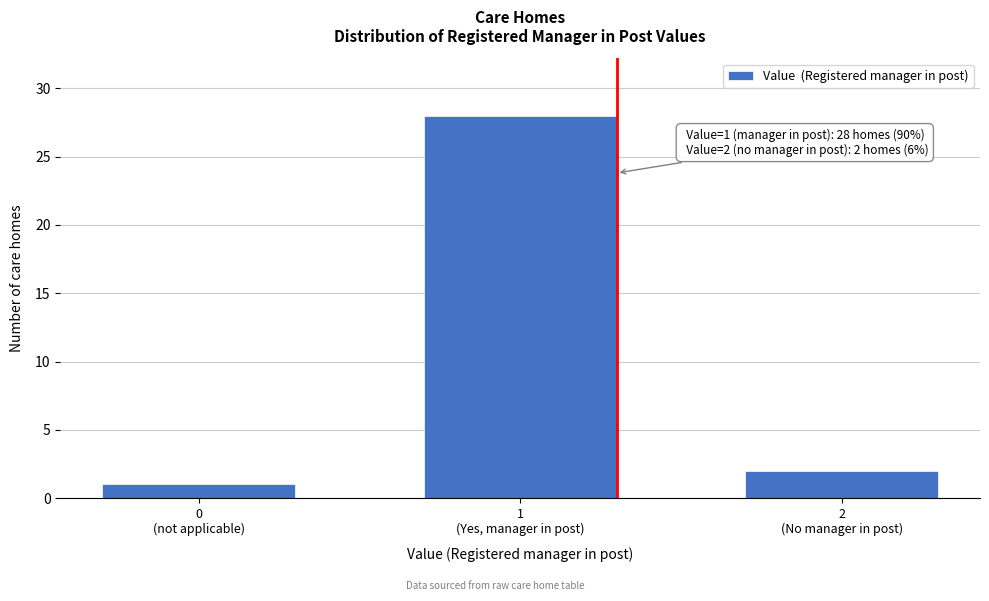

Reading left to right, extract all data points from this chart.

1	28	2